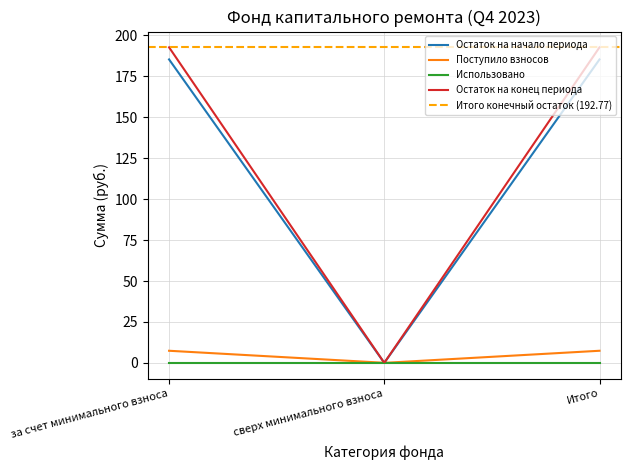

What is the value of the Остаток на начало периода point at the 3rd from the left?

185.4